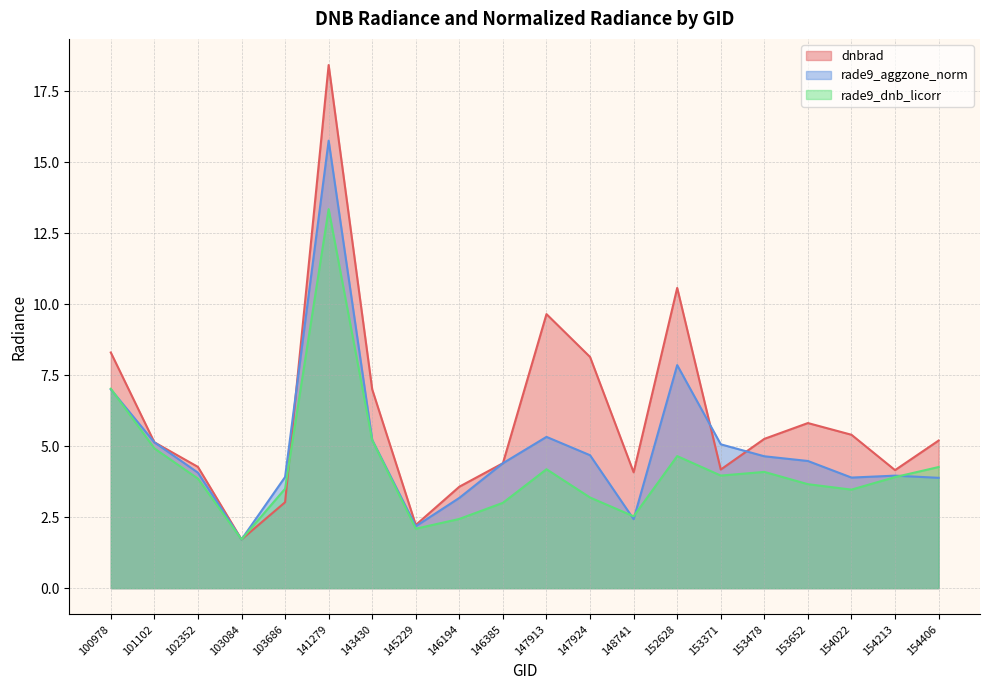

List the series in order of their peak value, lowest first.

rade9_dnb_licorr, rade9_aggzone_norm, dnbrad